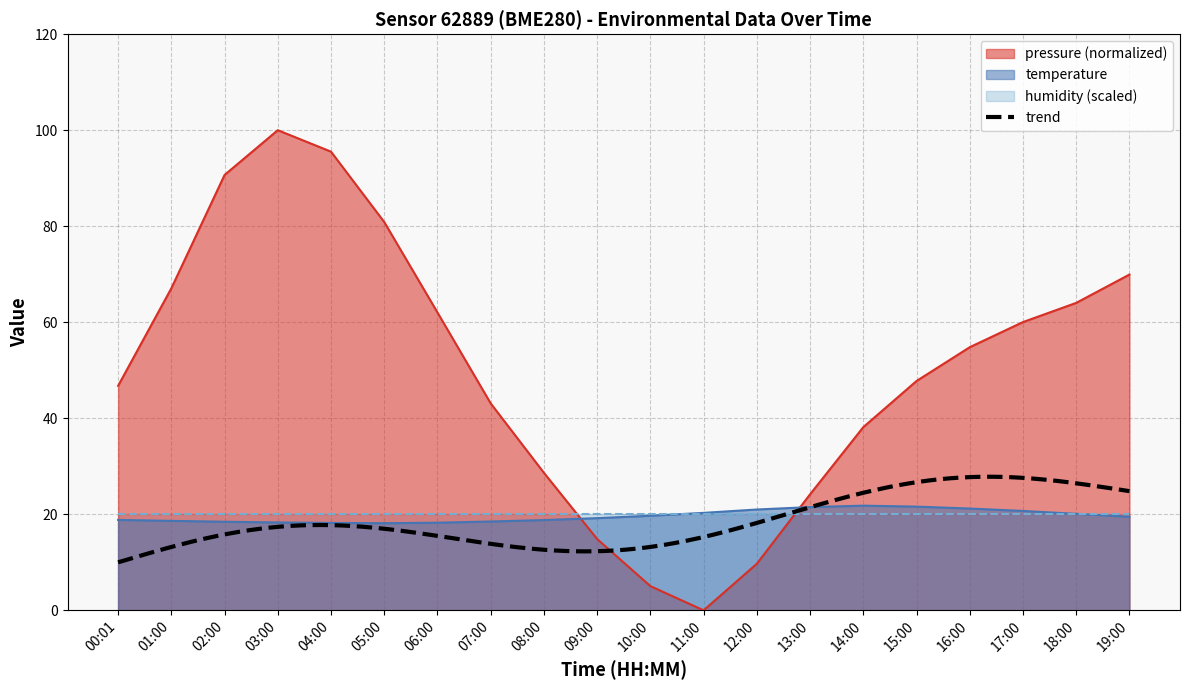

What is the difference between the maximum and second lowest values in the temperature series?

3.6